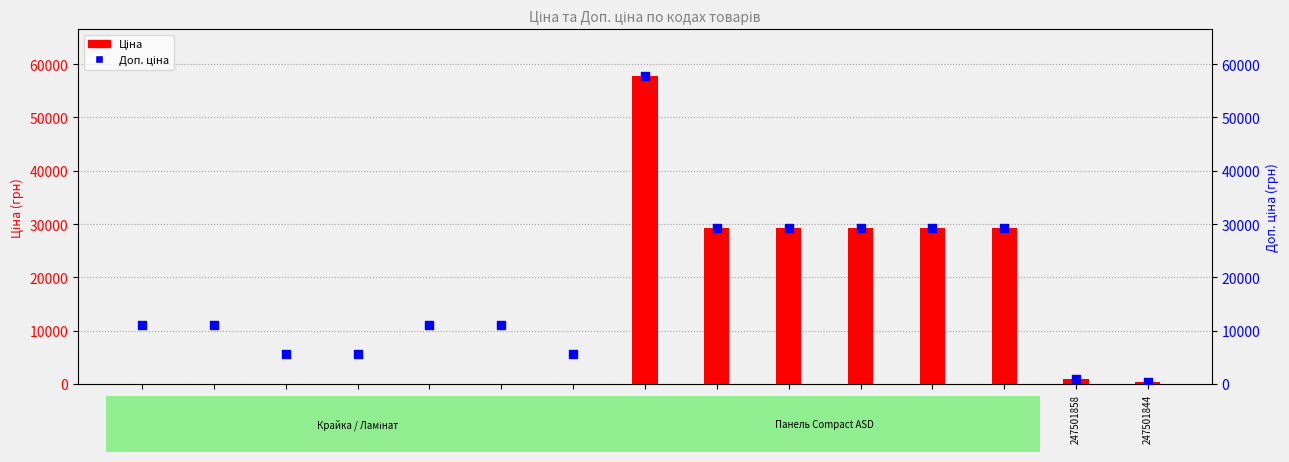

Which series contains the lowest Y value?

Ціна